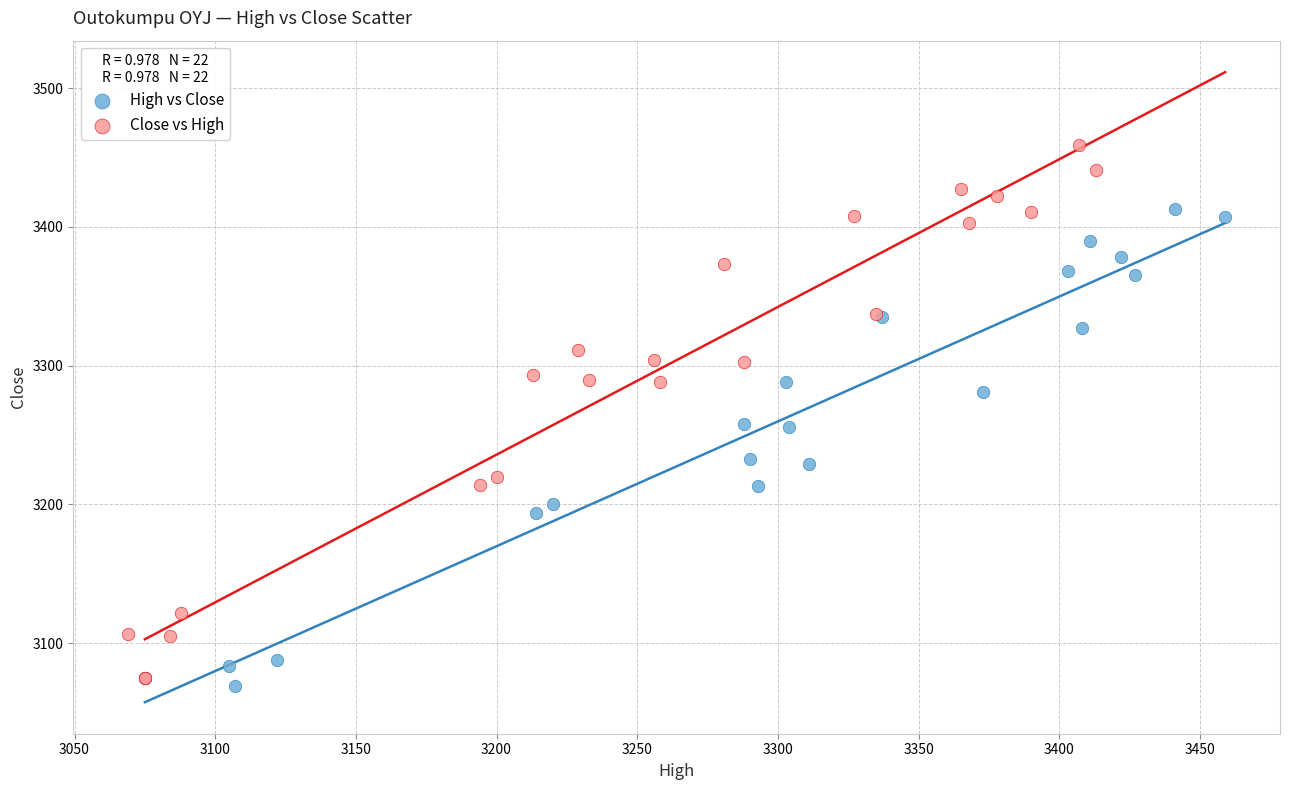

Which series contains the lowest Y value?

High vs Close